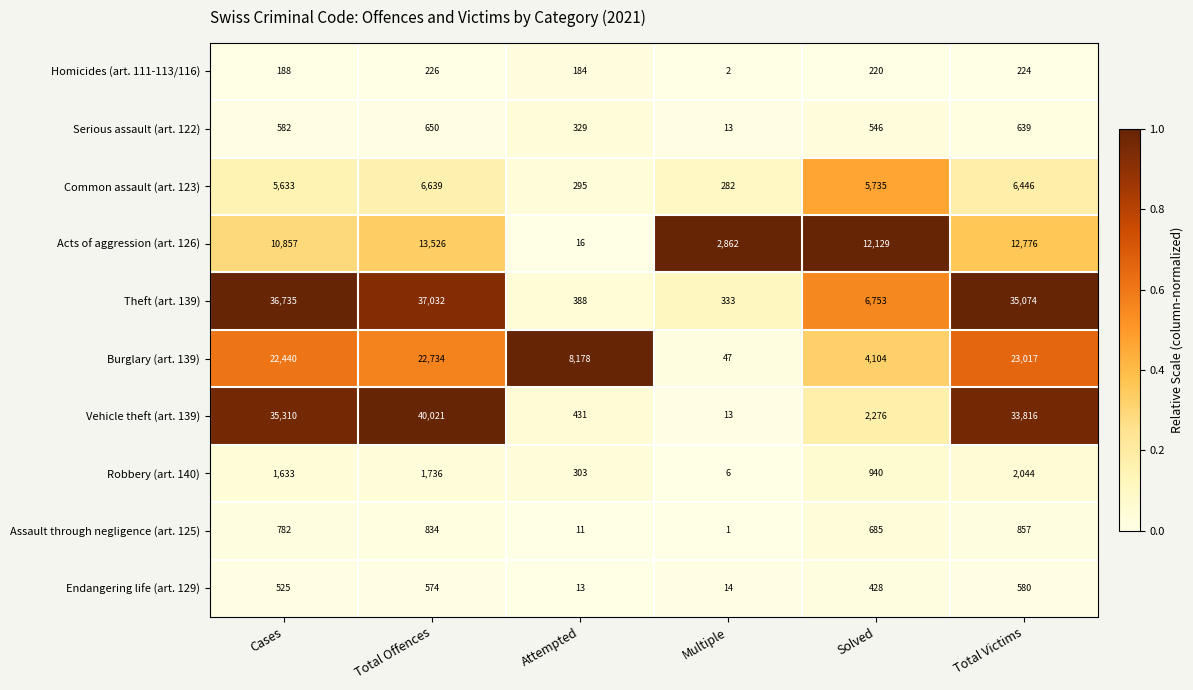

Which series changed the most between Total Offences and Multiple?

Vehicle theft (art. 139)